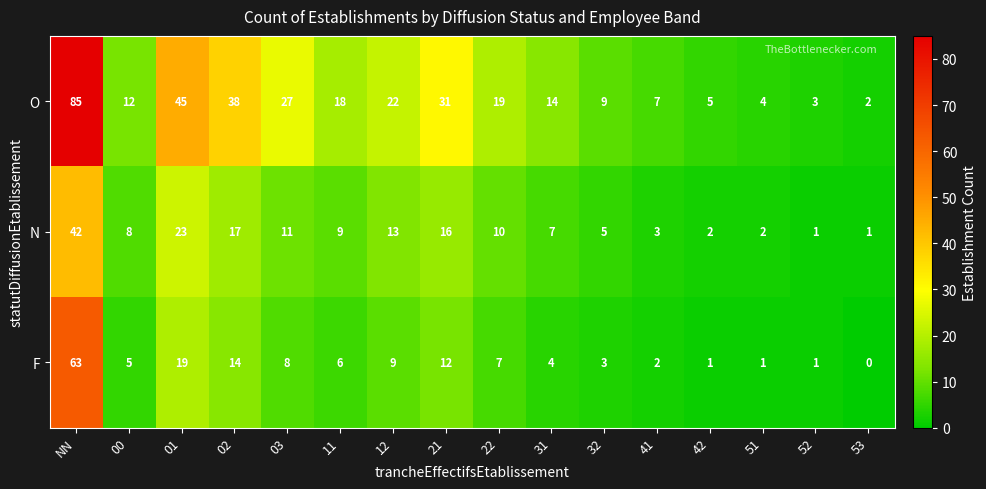

Rank the series by their maximum value, from highest to lowest.

O, F, N